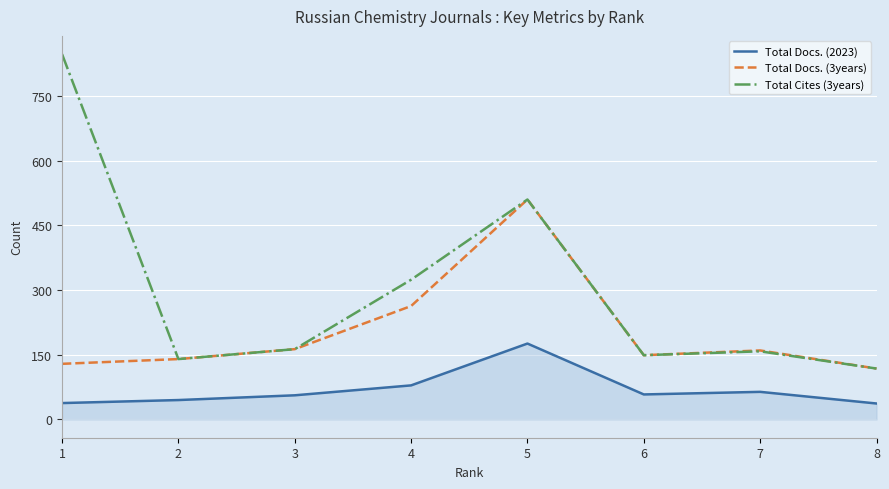

True or false: Total Docs. (2023) and Total Cites (3years) intersect in this chart.

False